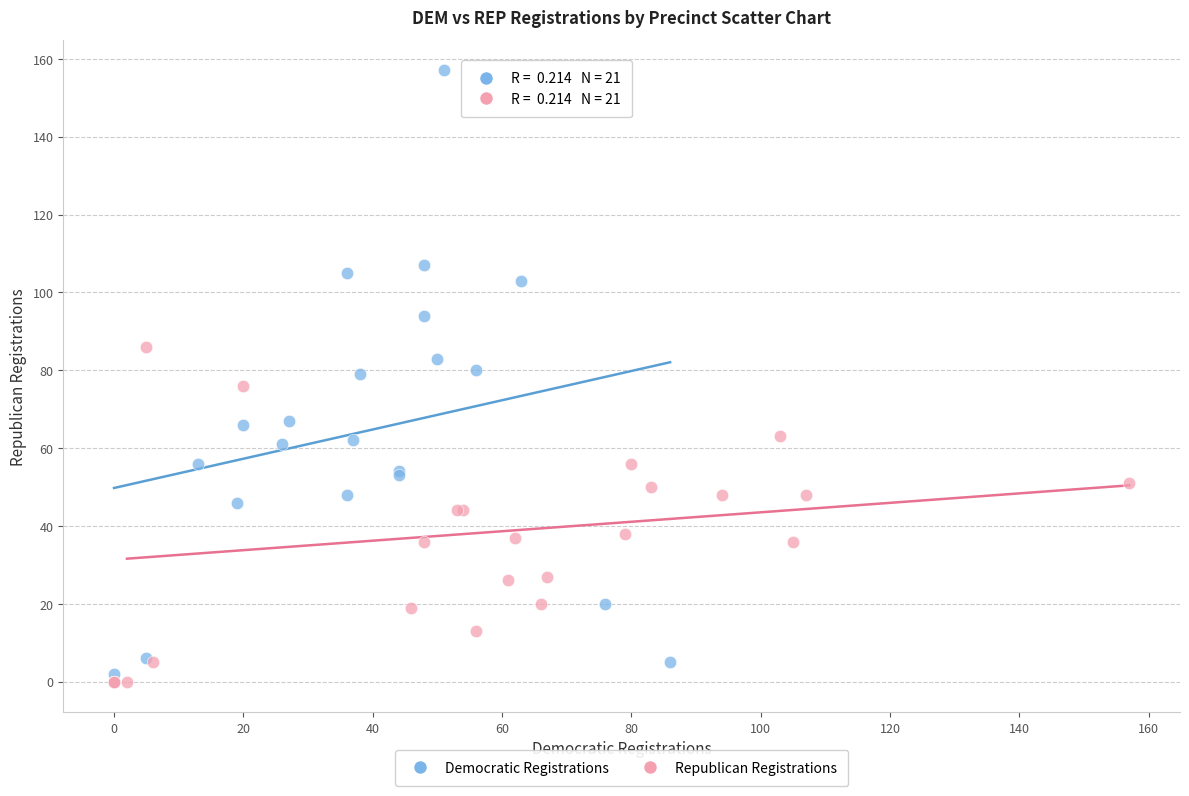

Which series contains the highest Y value?

Democratic Registrations